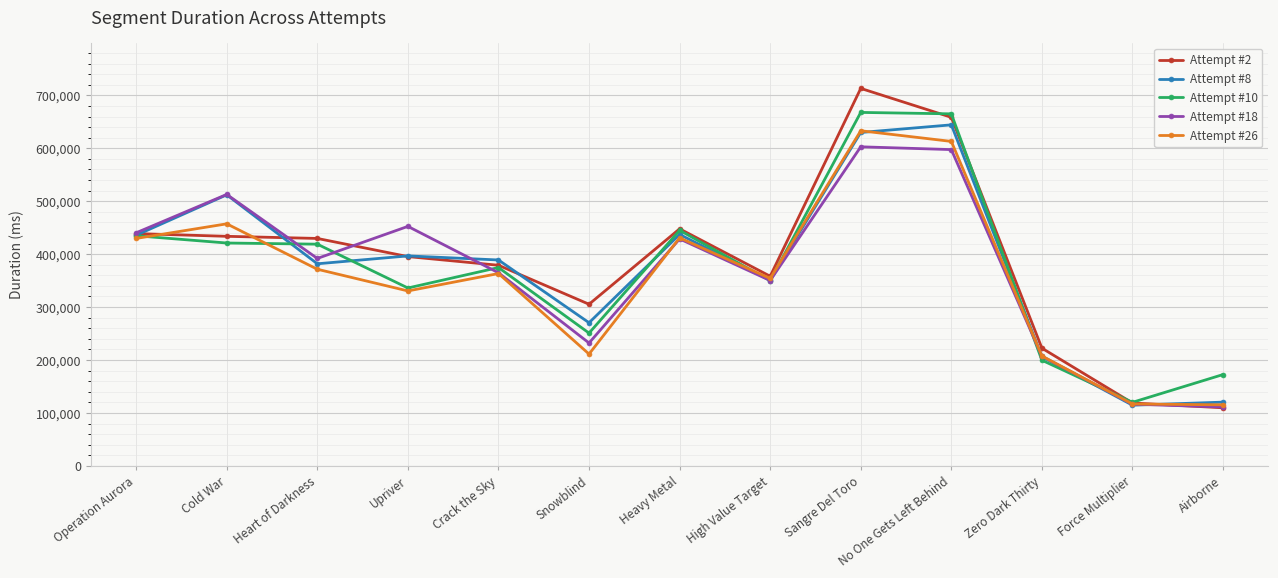

How many data points in Attempt #8 are less than 389002?

6